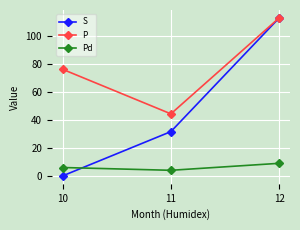

Which series has the largest total across all categories?

P